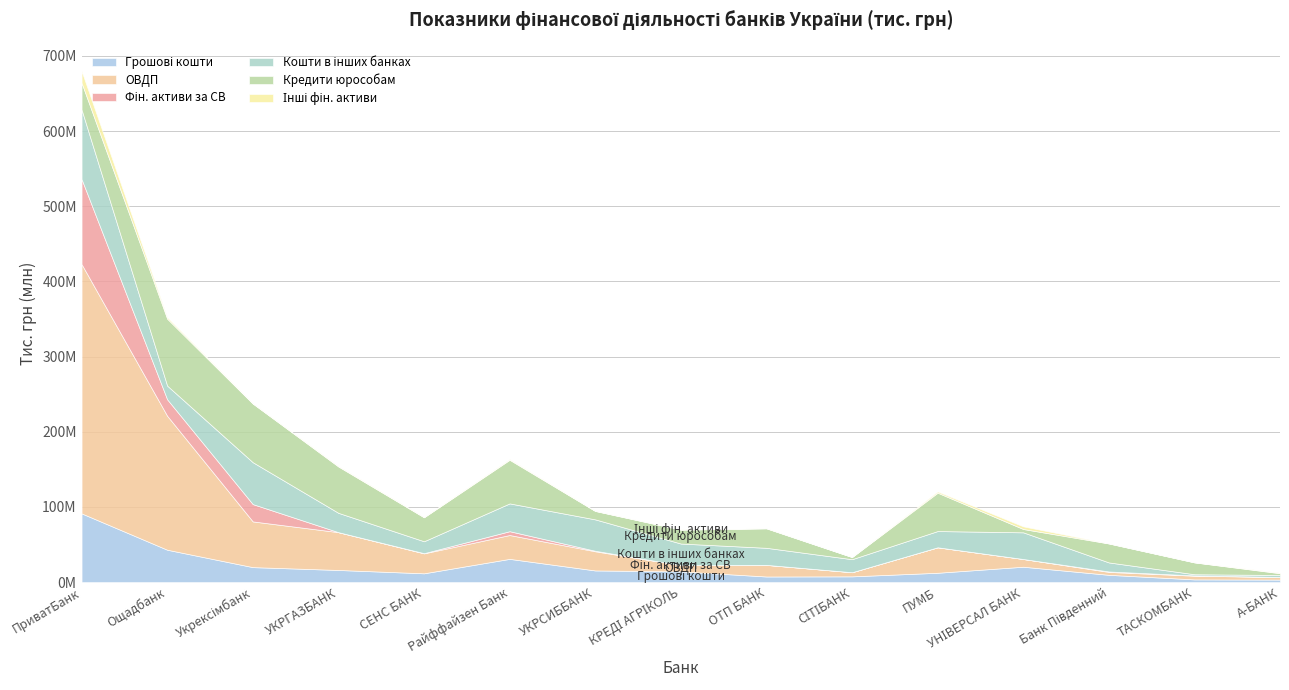

The ОВДП series shows 50301332.6 at УКРГАЗБАНК. True or false?

True